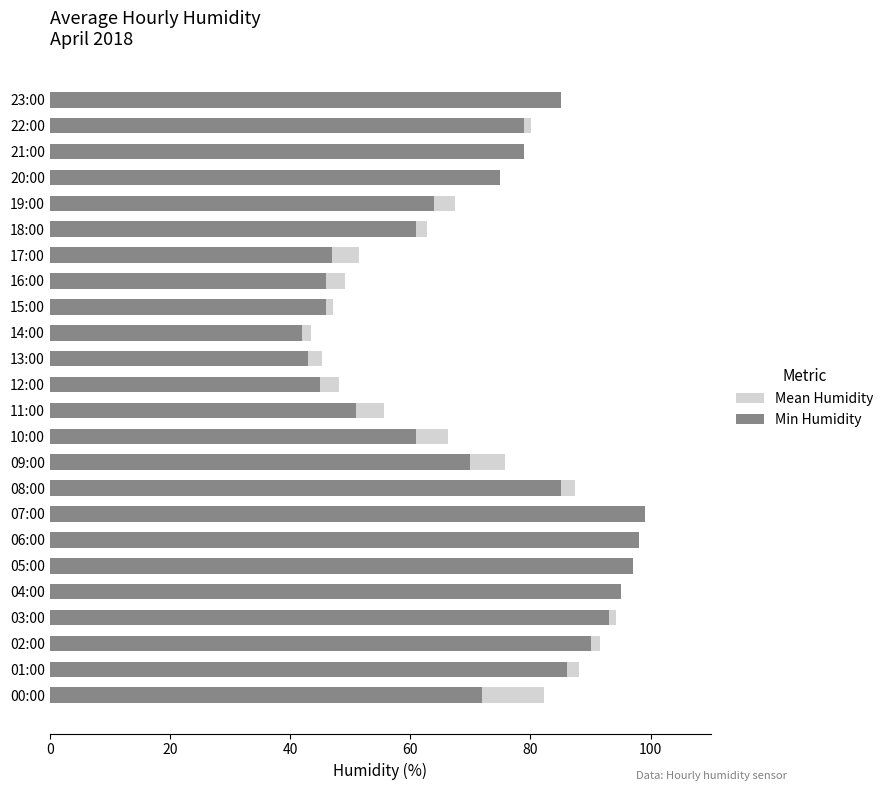

How many bars are there in total?

48